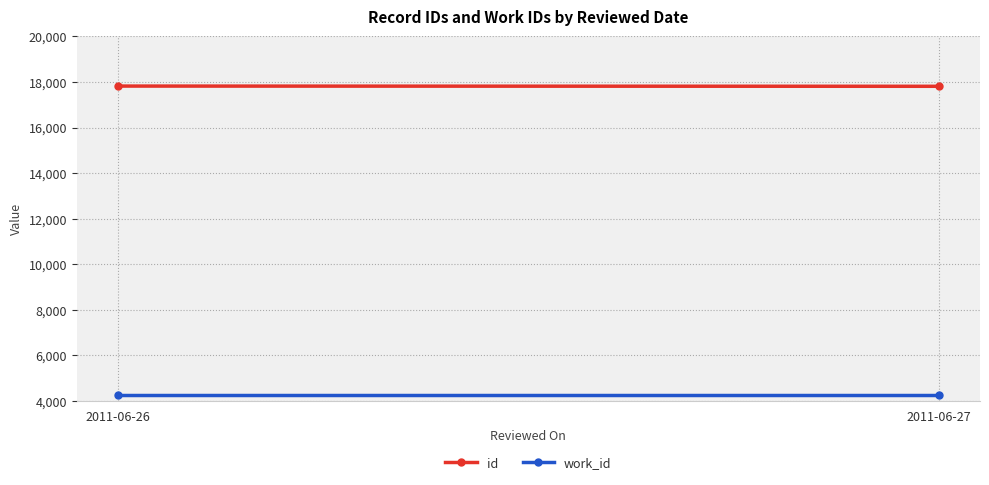

Where is work_id nearest to the value 4257?

2011-06-26